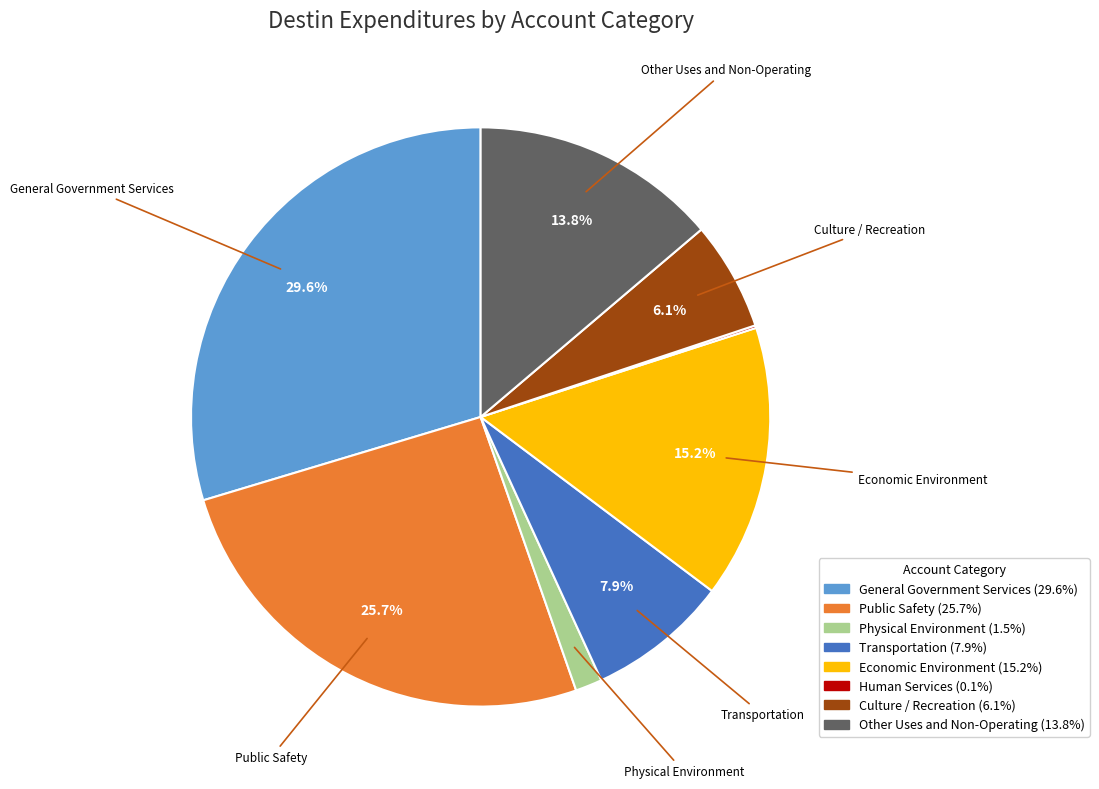

Is there a majority slice in this chart?

No